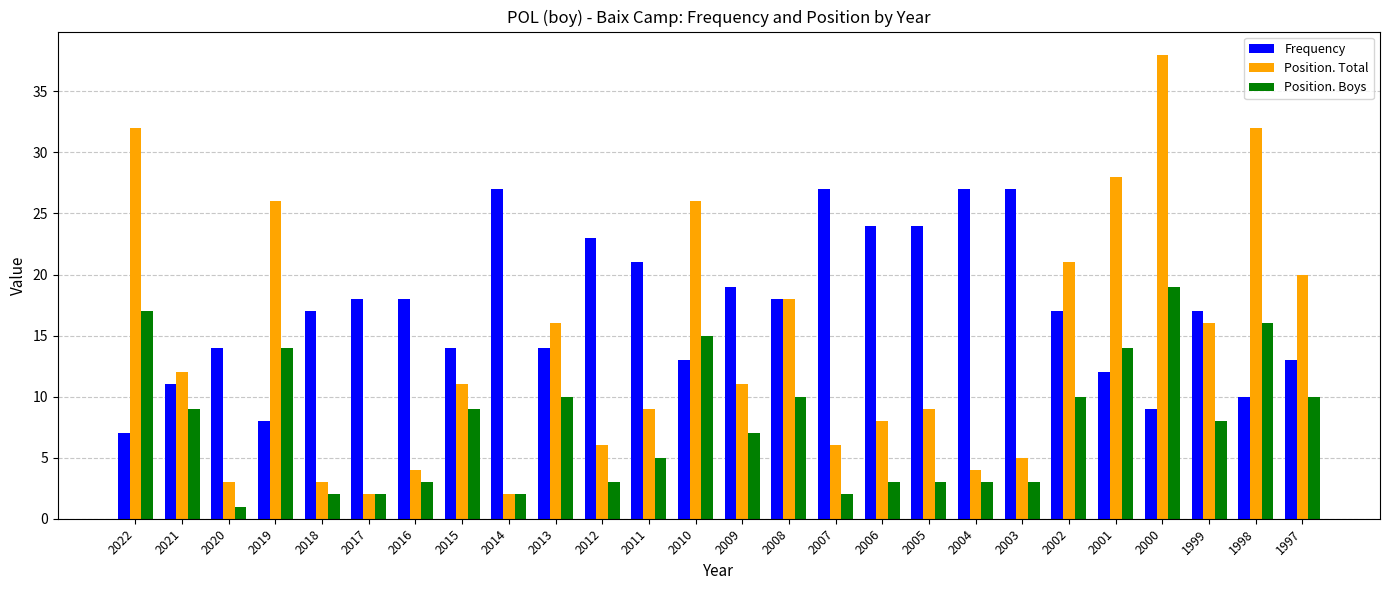

Reading left to right, transcribe all the data shown in this chart.

Frequency: 7	11	14	8	17	18	18	14	27	14	23	21	13	19	18	27	24	24	27	27	17	12	9	17	10	13
Position. Total: 32	12	3	26	3	2	4	11	2	16	6	9	26	11	18	6	8	9	4	5	21	28	38	16	32	20
Position. Boys: 17	9	1	14	2	2	3	9	2	10	3	5	15	7	10	2	3	3	3	3	10	14	19	8	16	10